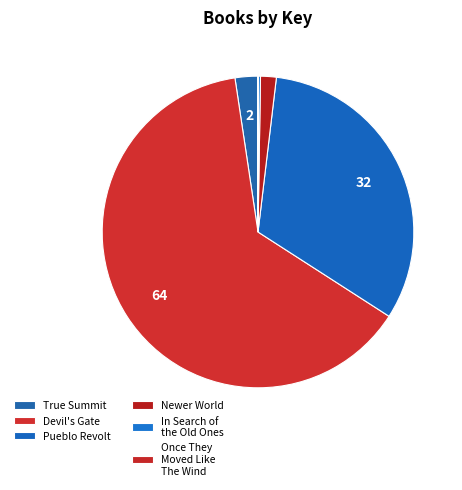

What percentage do Devil's Gate and Pueblo Revolt together represent?

95.7%